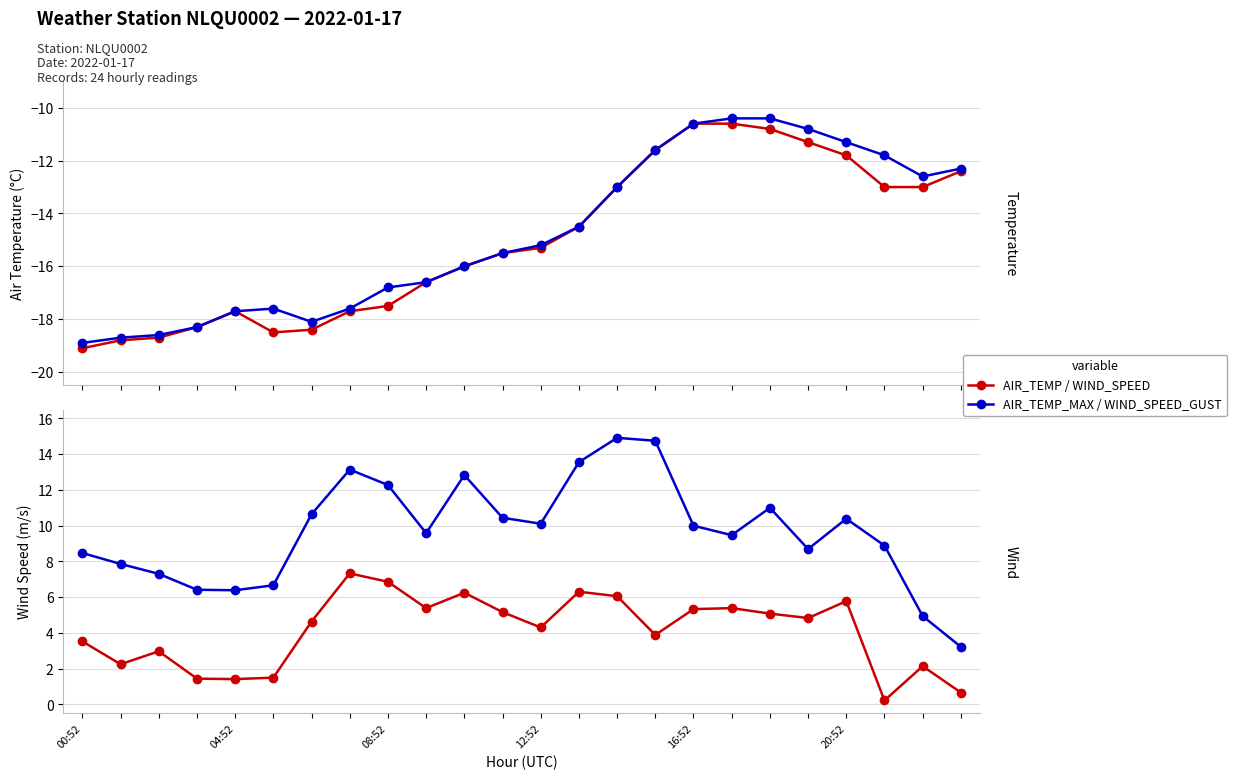

What are all the series names shown in the legend?

AIR_TEMP, AIR_TEMP_MAX, WIND_SPEED, WIND_SPEED_GUST